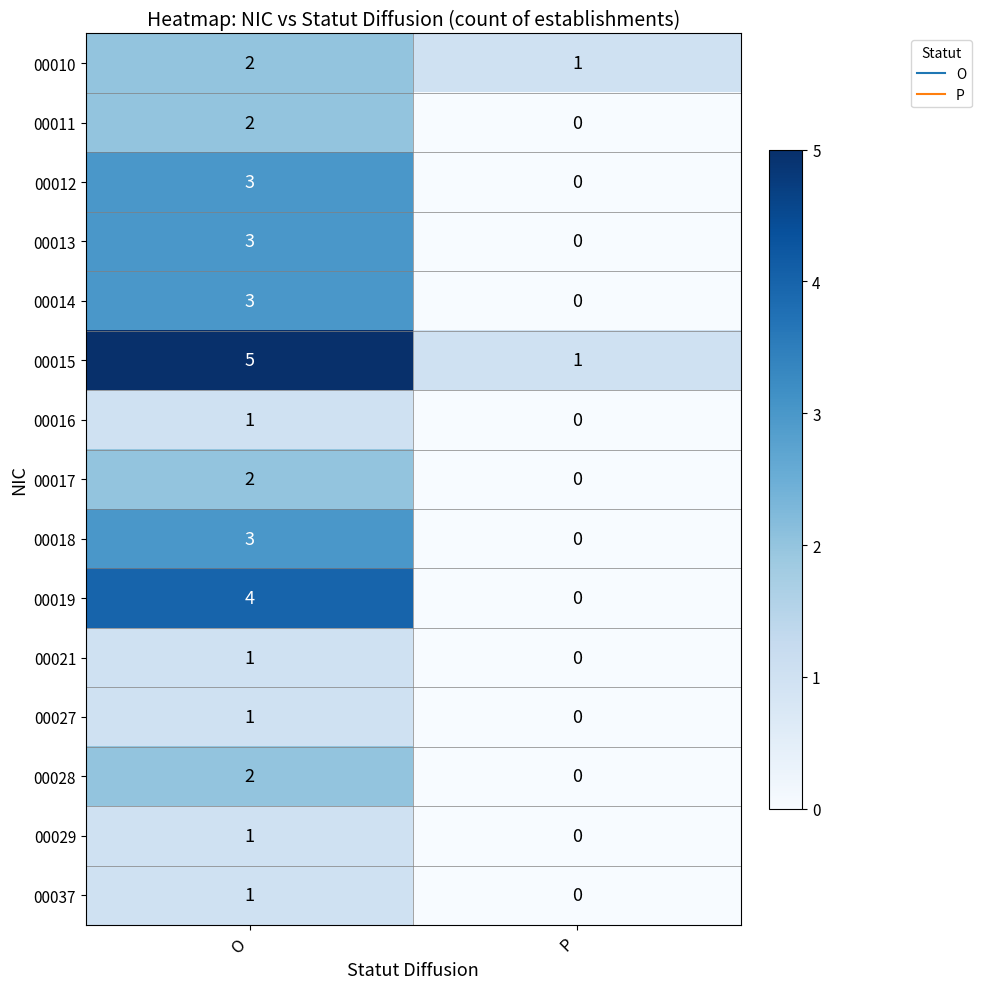

What is the difference between the 00019 values at P and O?

4